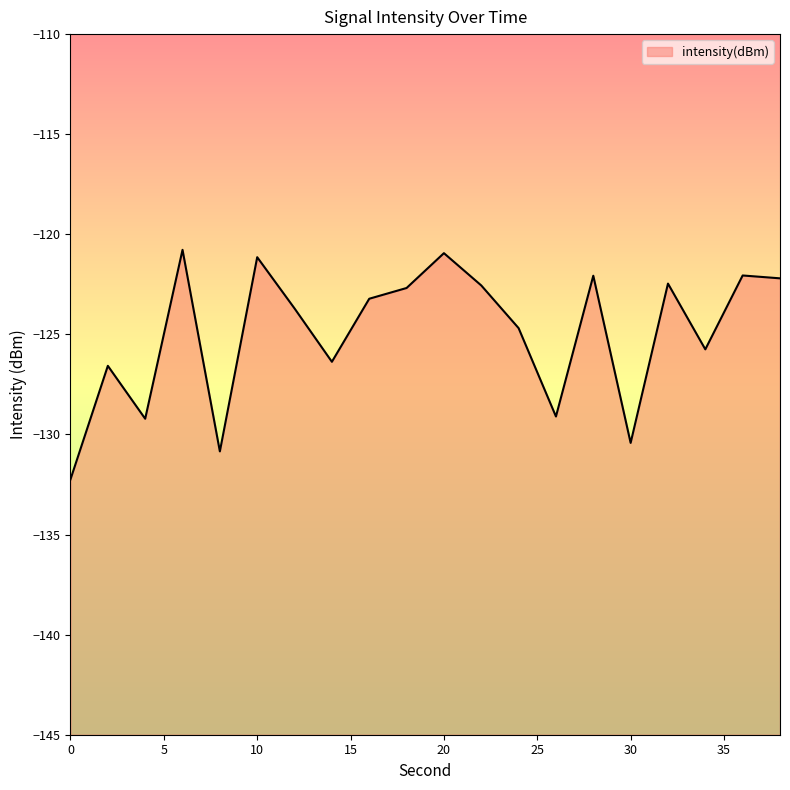

Between 24 and 14, which is larger?

24